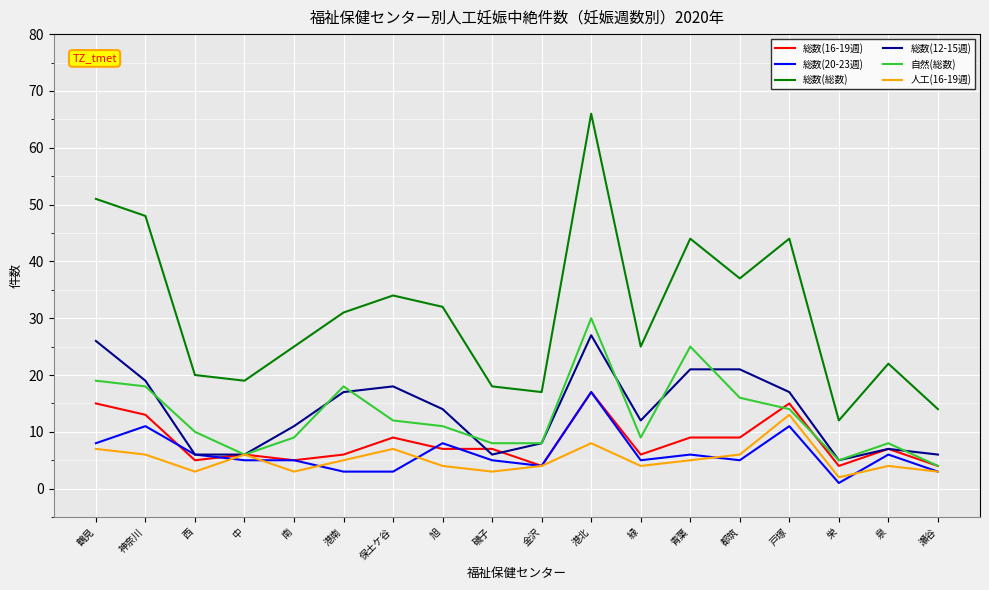

Reading right to left, list all the values displayed in this chart.

総数(16-19週): 瀬谷=4	泉=7	栄=4	戸塚=15	都筑=9	青葉=9	緑=6	港北=17	金沢=4	磯子=7	旭=7	保土ケ谷=9	港南=6	南=5	中=6	西=5	神奈川=13	鶴見=15
総数(20-23週): 瀬谷=3	泉=6	栄=1	戸塚=11	都筑=5	青葉=6	緑=5	港北=17	金沢=4	磯子=5	旭=8	保土ケ谷=3	港南=3	南=5	中=5	西=6	神奈川=11	鶴見=8
総数(総数): 瀬谷=14	泉=22	栄=12	戸塚=44	都筑=37	青葉=44	緑=25	港北=66	金沢=17	磯子=18	旭=32	保土ケ谷=34	港南=31	南=25	中=19	西=20	神奈川=48	鶴見=51
総数(12-15週): 瀬谷=6	泉=7	栄=5	戸塚=17	都筑=21	青葉=21	緑=12	港北=27	金沢=8	磯子=6	旭=14	保土ケ谷=18	港南=17	南=11	中=6	西=6	神奈川=19	鶴見=26
自然(総数): 瀬谷=4	泉=8	栄=5	戸塚=14	都筑=16	青葉=25	緑=9	港北=30	金沢=8	磯子=8	旭=11	保土ケ谷=12	港南=18	南=9	中=6	西=10	神奈川=18	鶴見=19
人工(16-19週): 瀬谷=3	泉=4	栄=2	戸塚=13	都筑=6	青葉=5	緑=4	港北=8	金沢=4	磯子=3	旭=4	保土ケ谷=7	港南=5	南=3	中=6	西=3	神奈川=6	鶴見=7